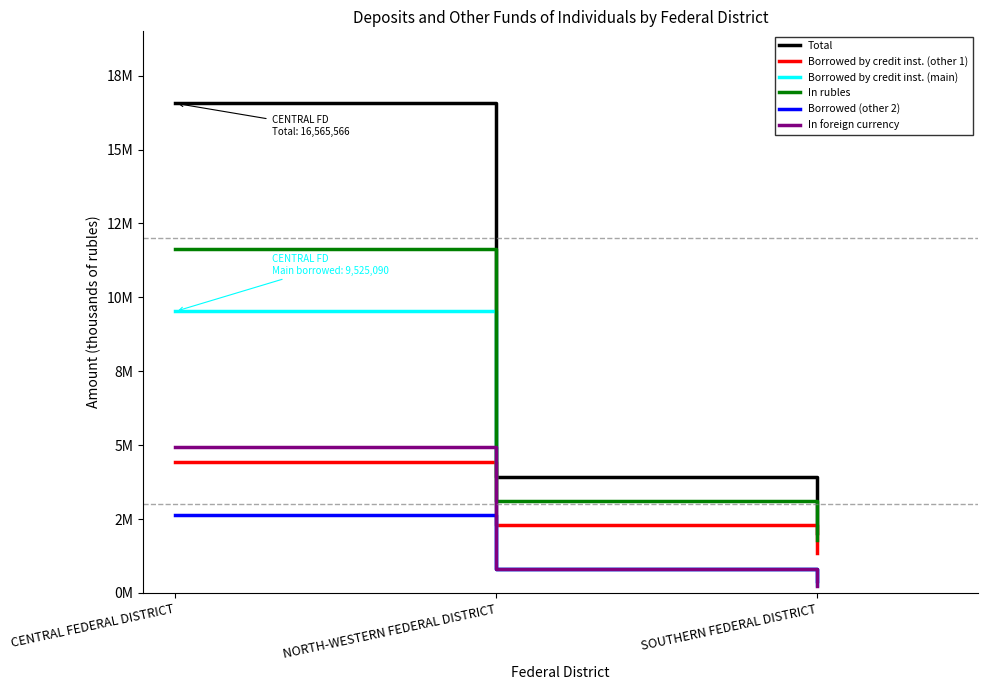

Read the In foreign currency value at CENTRAL FEDERAL DISTRICT, to the nearest 10.

4921300